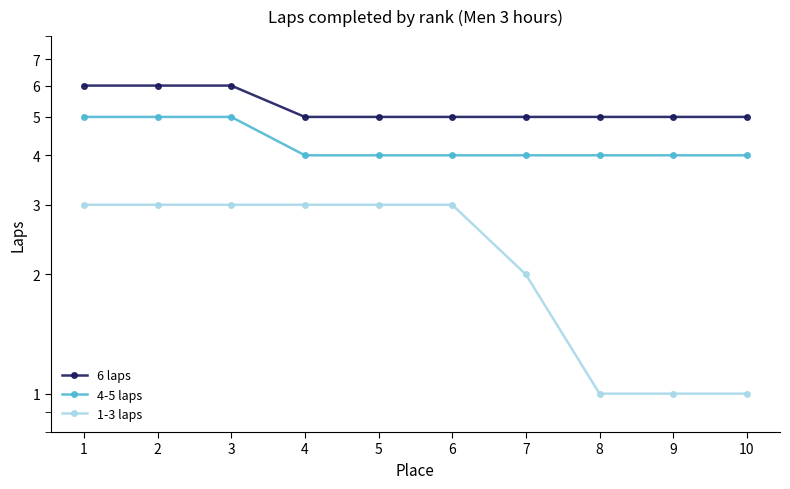

What is the difference between the 1-3 laps values at 10 and 2?

2